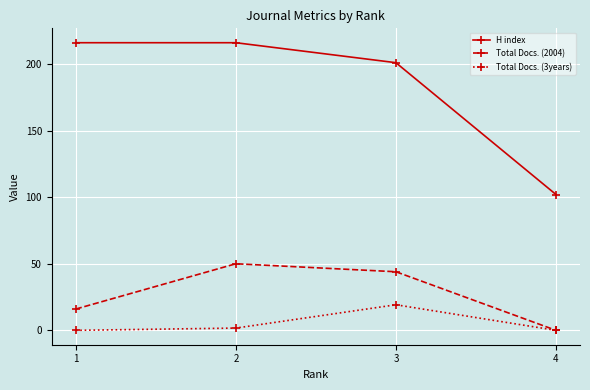

What is the highest value of the Total Docs. (3years) series?

19.2